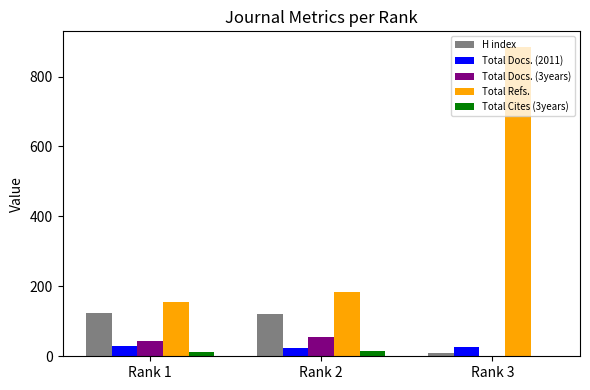

What is the total value across all series at Rank 2?

400